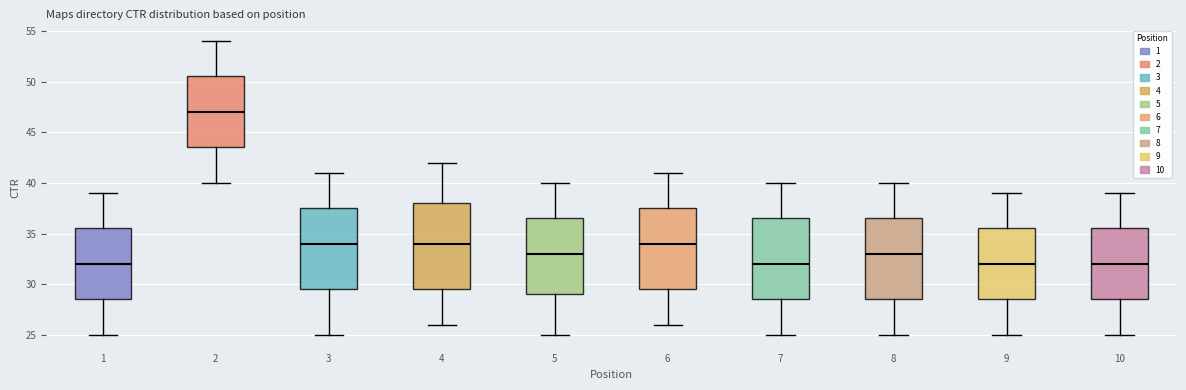

Where is the lower edge of the box at x = 3 on the y-axis? The values are not printed on the chart, so give them approximately, as read against the axis.

29.5